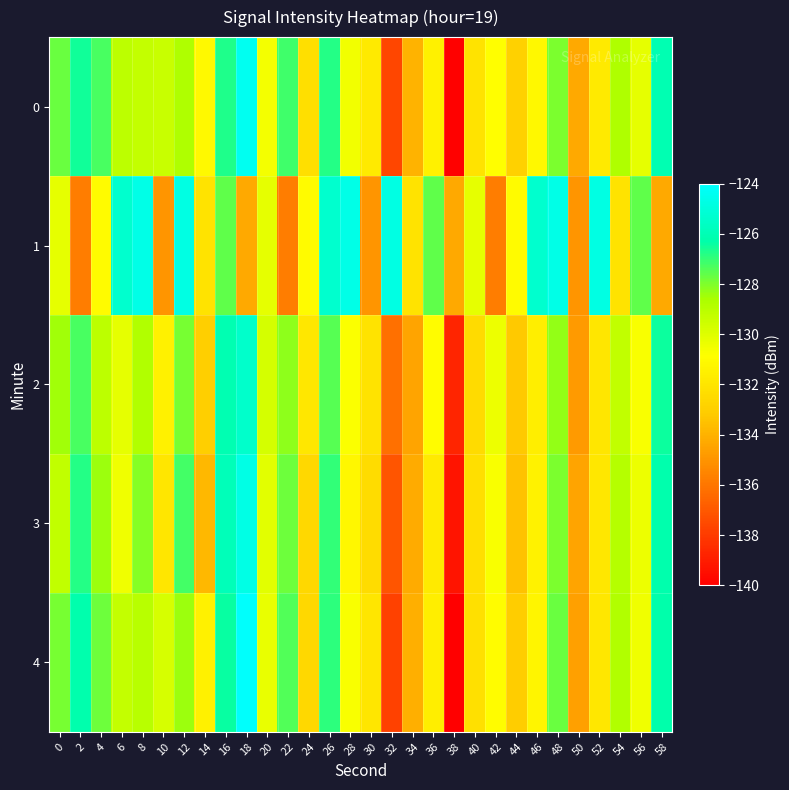

Which series has the largest total across all categories?

1